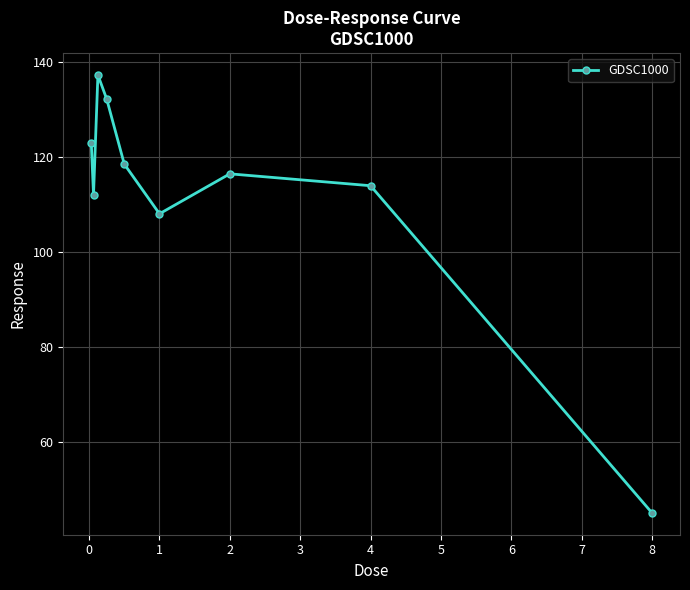

What is the greatest value displayed?

137.2